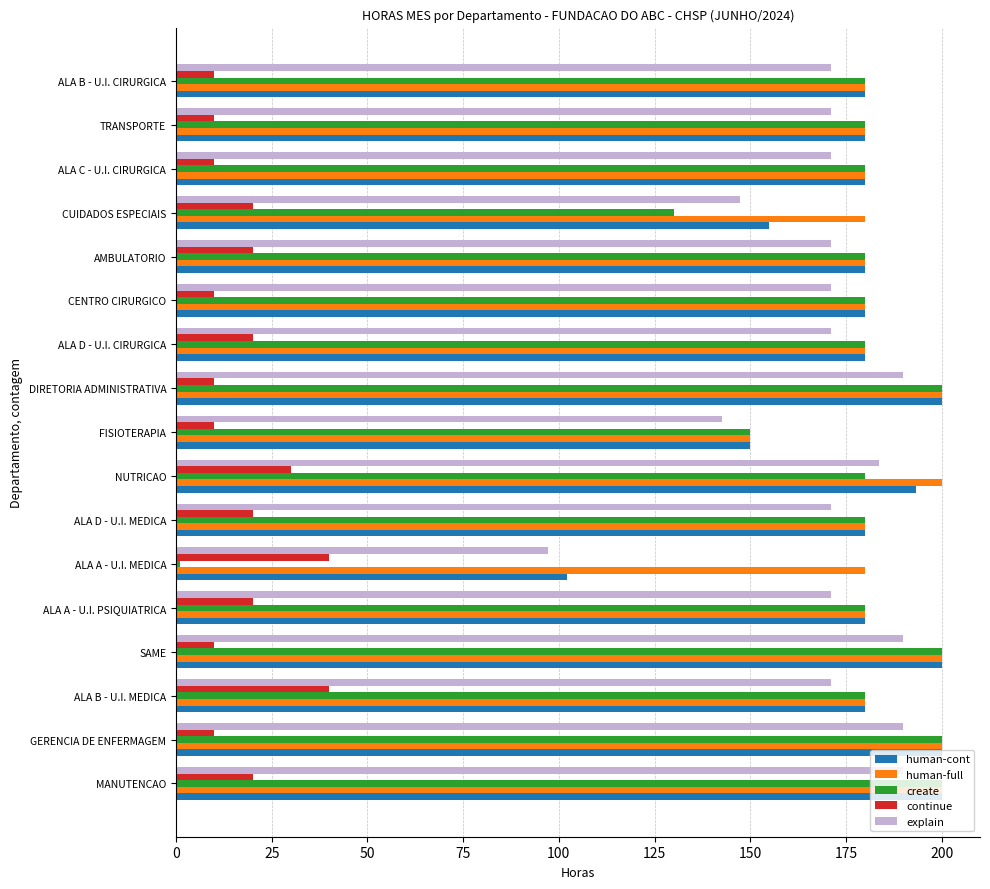

At how many categories does at least one series exceed 70?

17